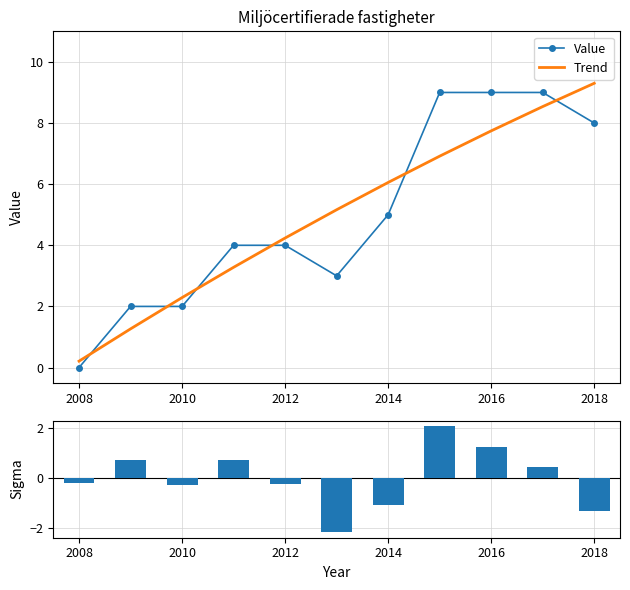

Is it true that Value equals 5.0 at 2014?

True